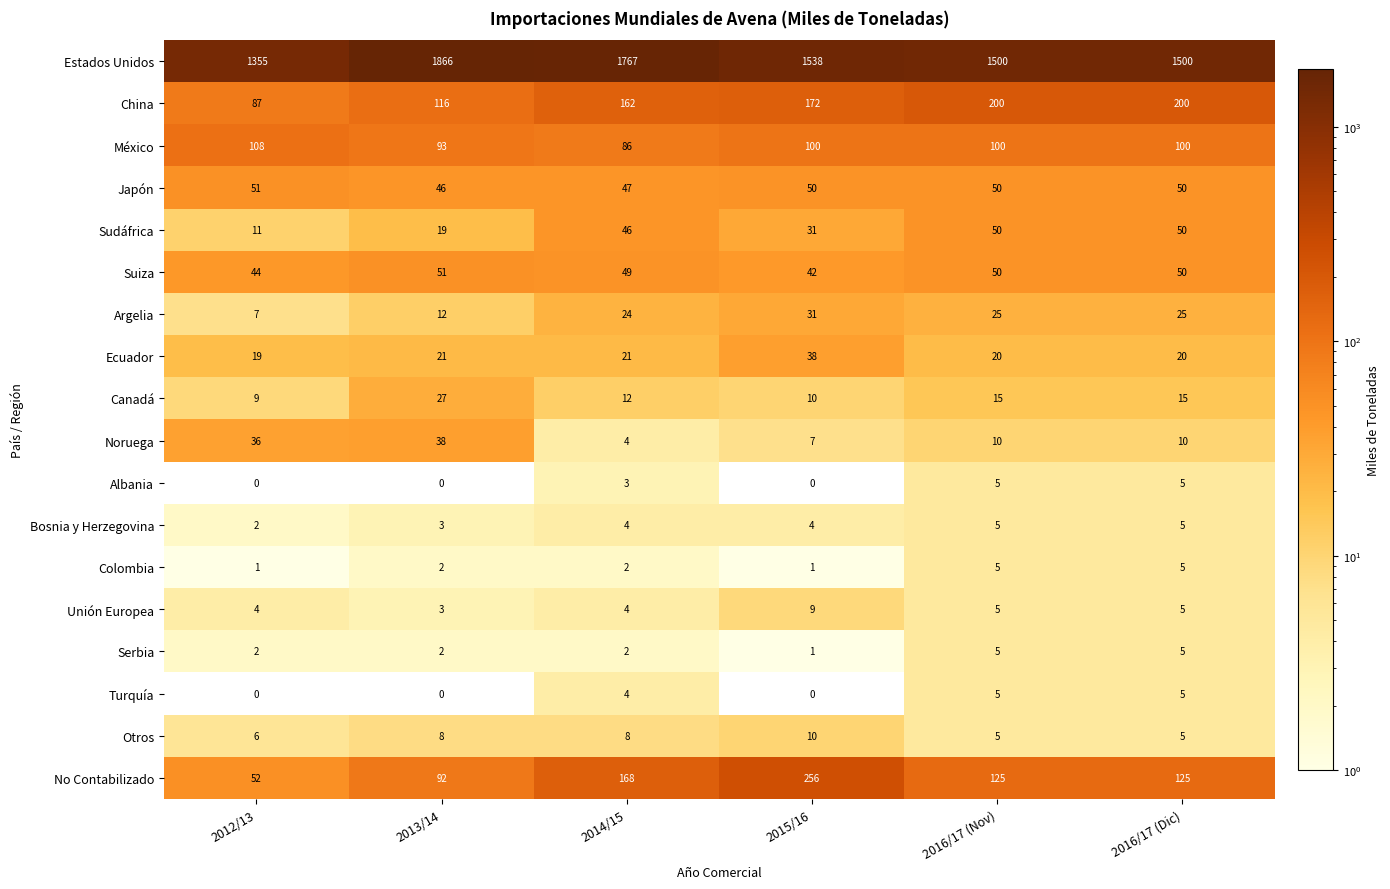

What is the sum of the Sudáfrica values at 2012/13 and 2015/16?

42